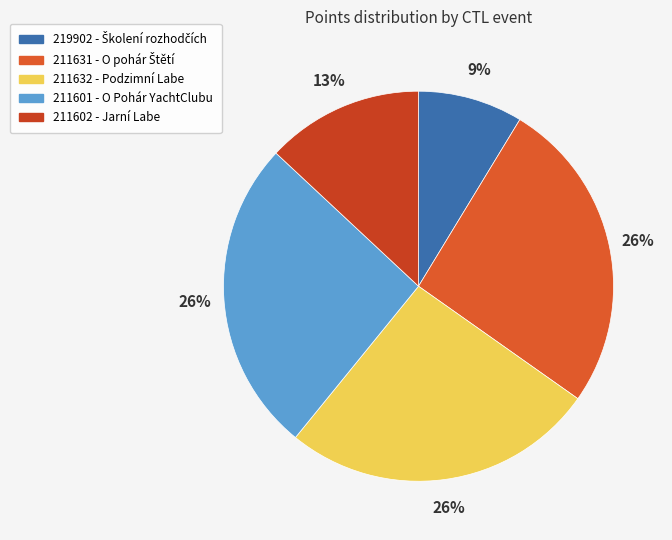

To the nearest percent, what is the average slice percentage?

20%